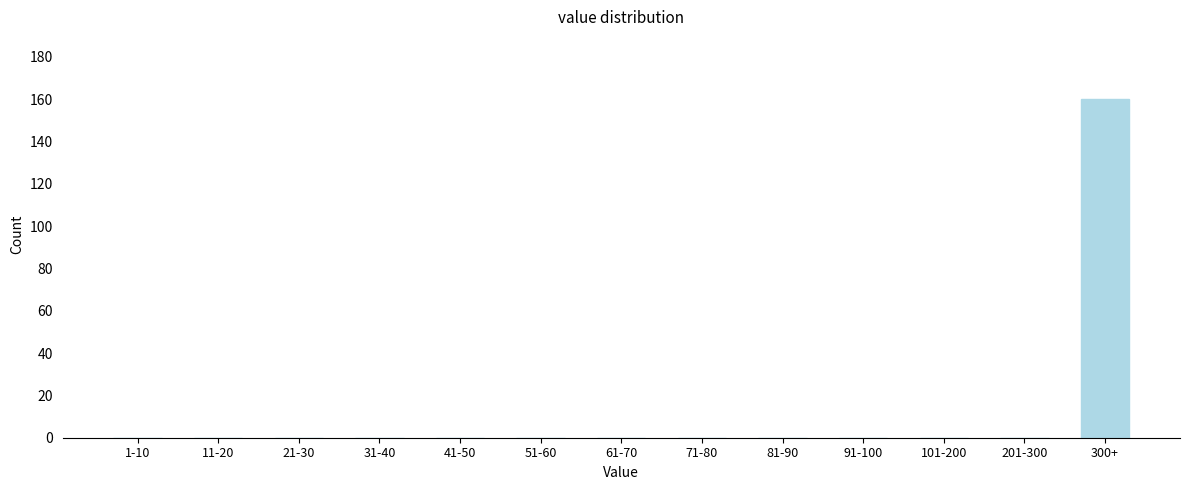

Reading left to right, transcribe all the data shown in this chart.

1-10=0	11-20=0	21-30=0	31-40=0	41-50=0	51-60=0	61-70=0	71-80=0	81-90=0	91-100=0	101-200=0	201-300=0	300+=160